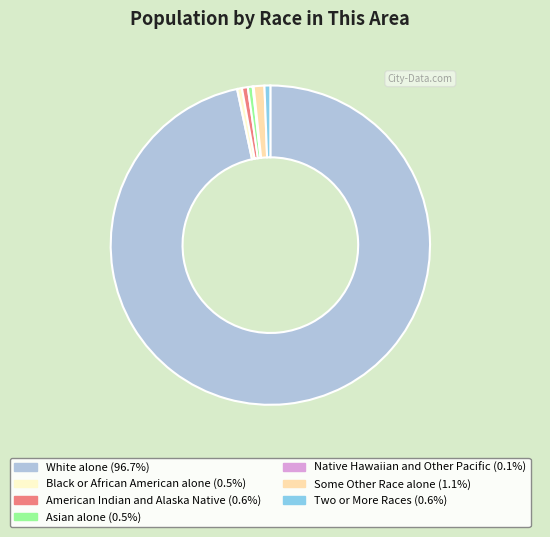

Which slice is the largest?

White alone